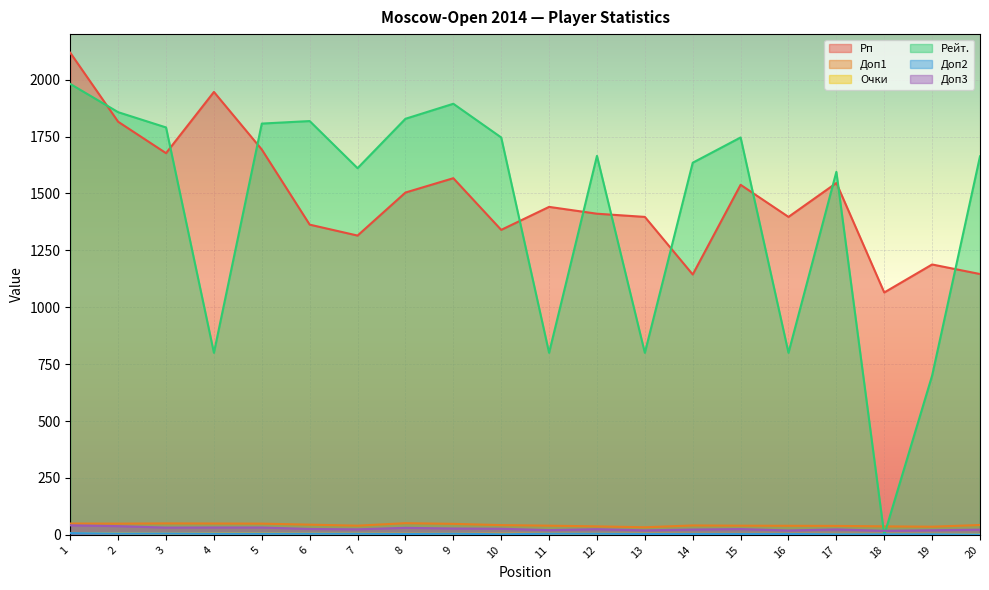

Rank the series at 17 from highest to lowest value.

Рейт., Рп, Доп1, Доп3, Очки, Доп2